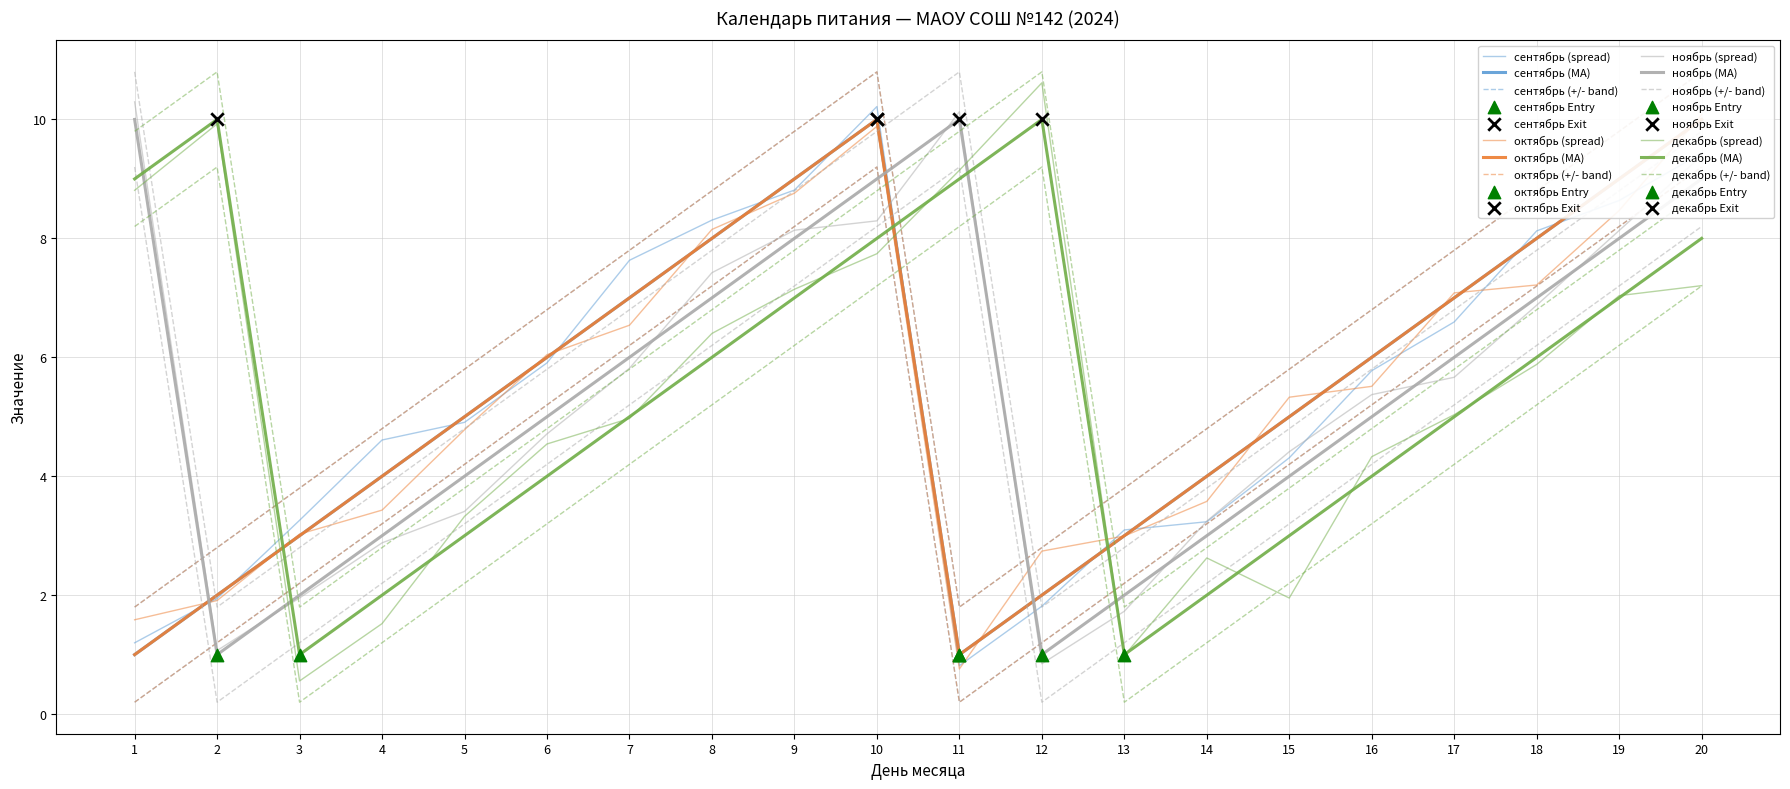

Which series has the largest total across all categories?

сентябрь